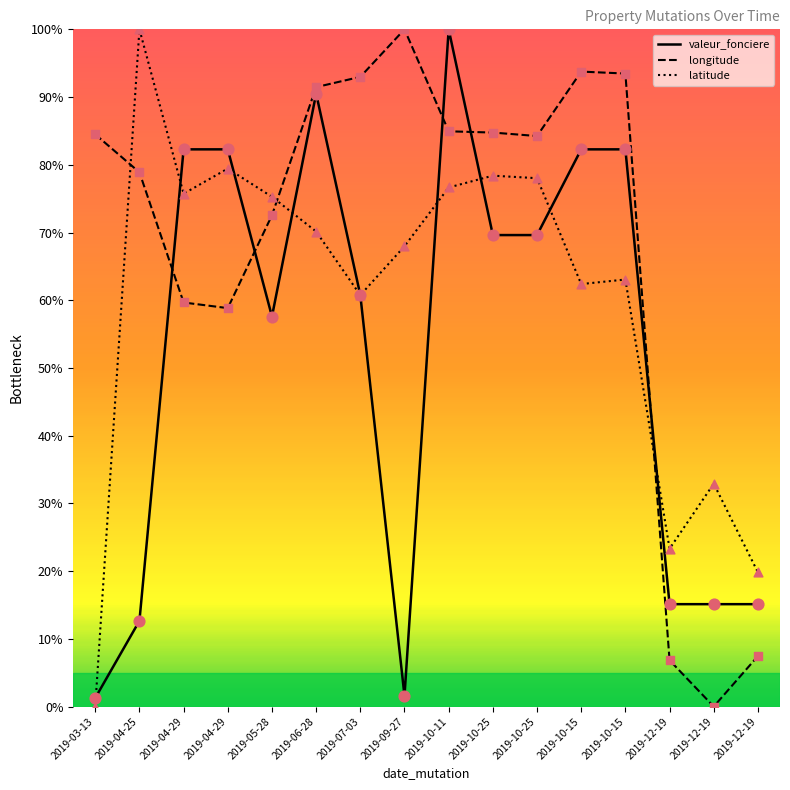

Is the value of valeur_fonciere at 2019-12-19 greater than the value of longitude at 2019-07-03?

No